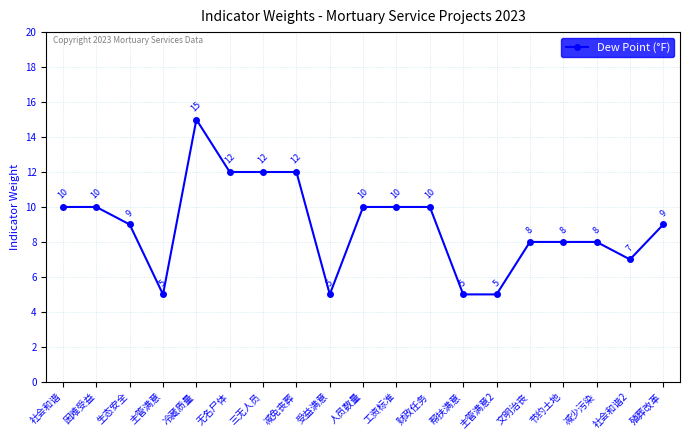

Reading right to left, transcribe all the data shown in this chart.

殖葬改革=9	社会和谐2=7	减少污染=8	节约土地=8	文明治丧=8	主管满意2=5	帮扶满意=5	财政任务=10	工资标准=10	人员数量=10	受益满意=5	减免丧葬=12	三无人员=12	无名尸体=12	冷藏质量=15	主管满意=5	生态安全=9	困难受益=10	社会和谐=10